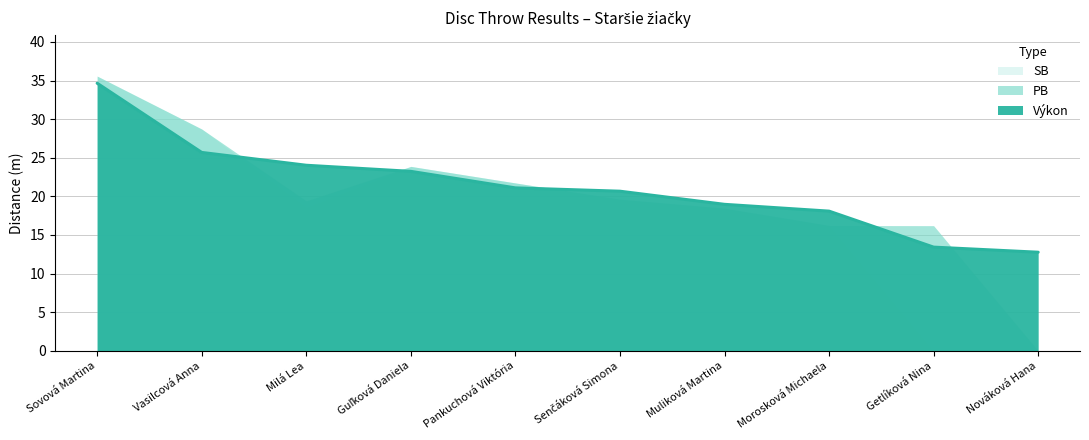

At which label is SB closest to 17?

Morosková Michaela